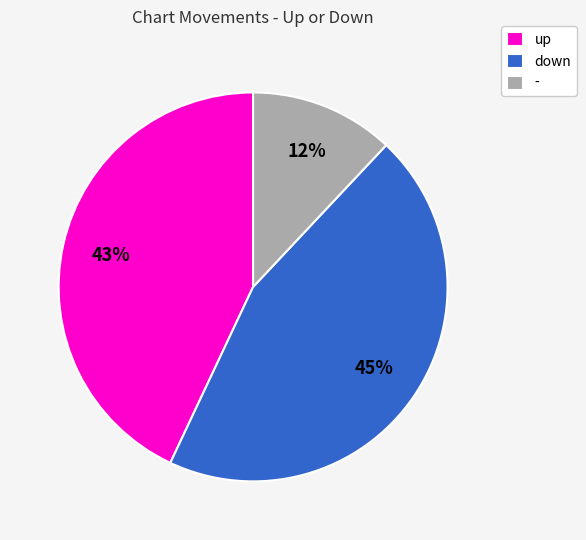

What is the largest slice in the pie chart?

down